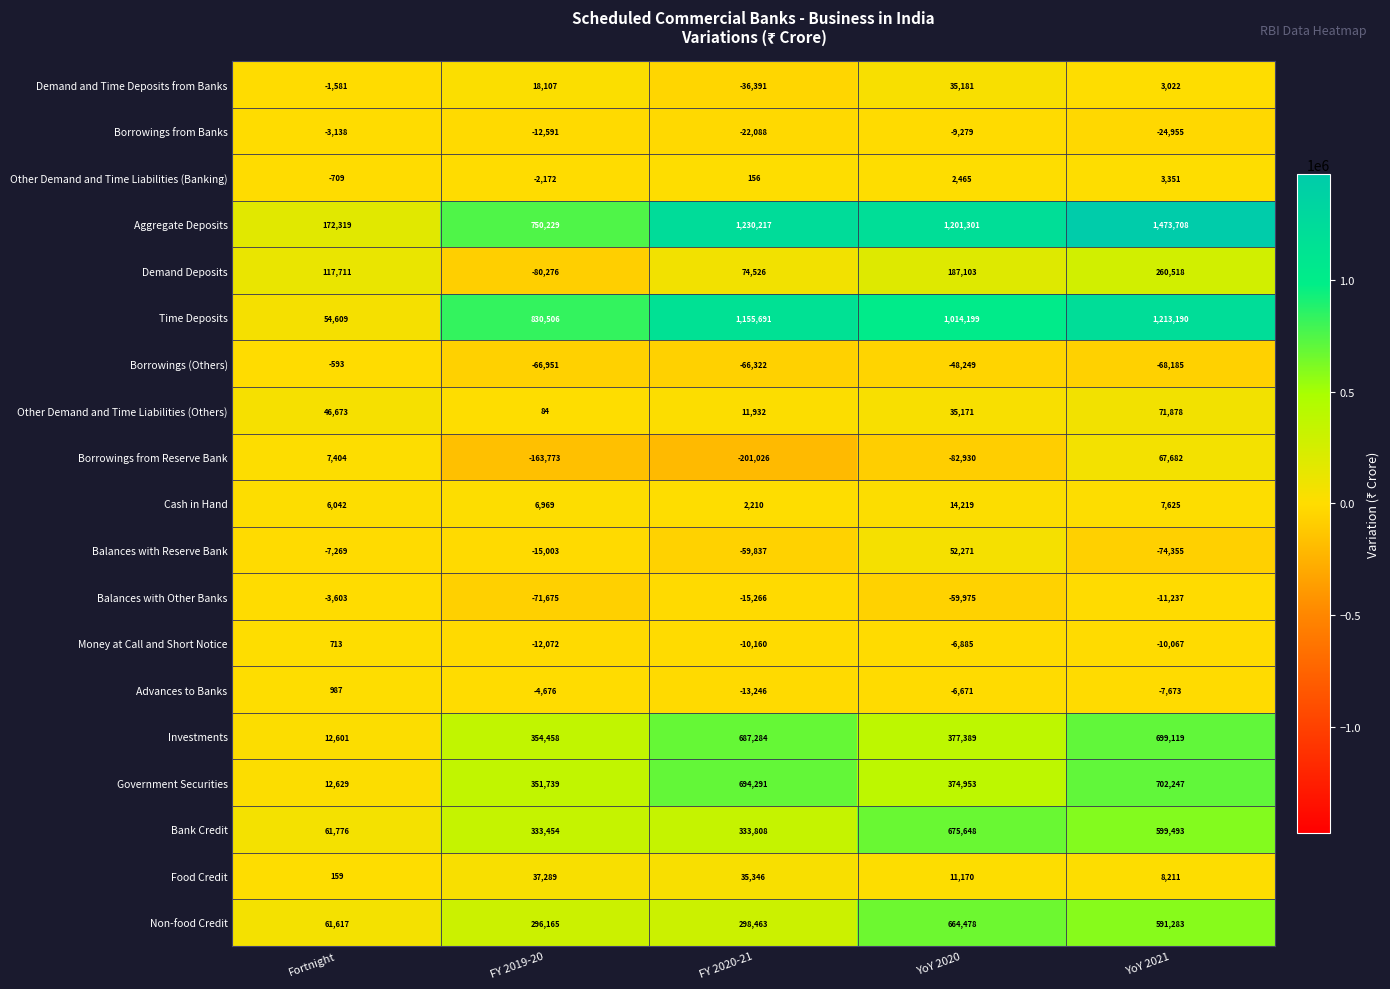

What is the difference between the Borrowings (Others) values at FY 2019-20 and FY 2020-21?

629